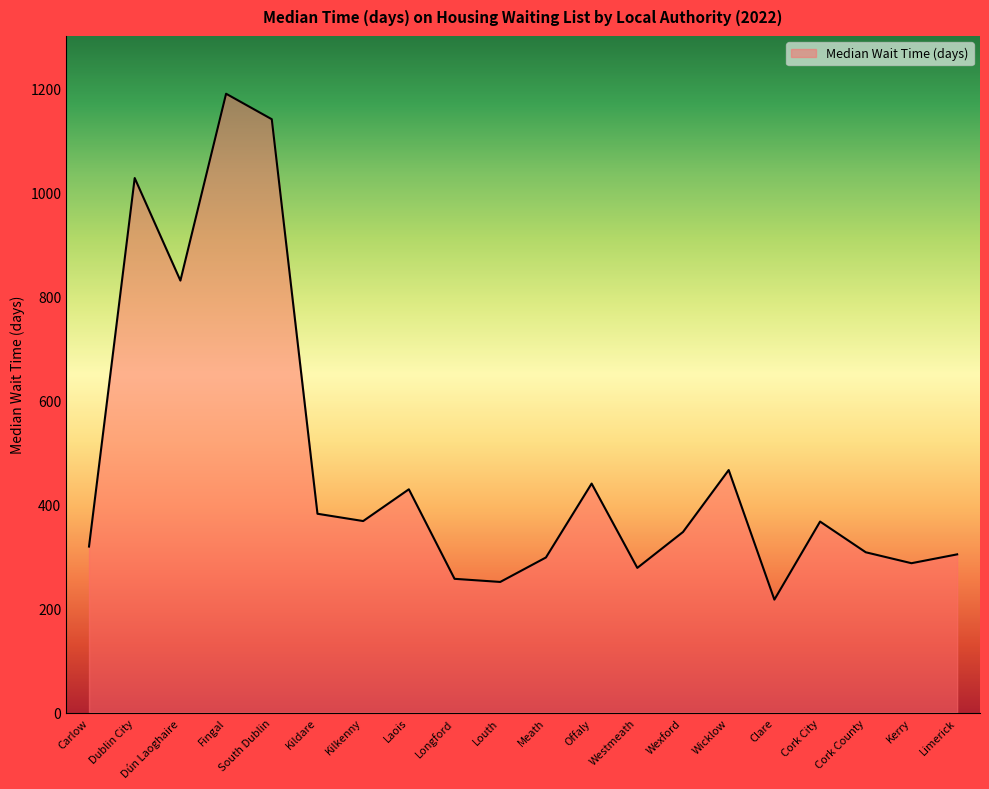

The chart shows a value of 308 at Cork County. True or false?

True